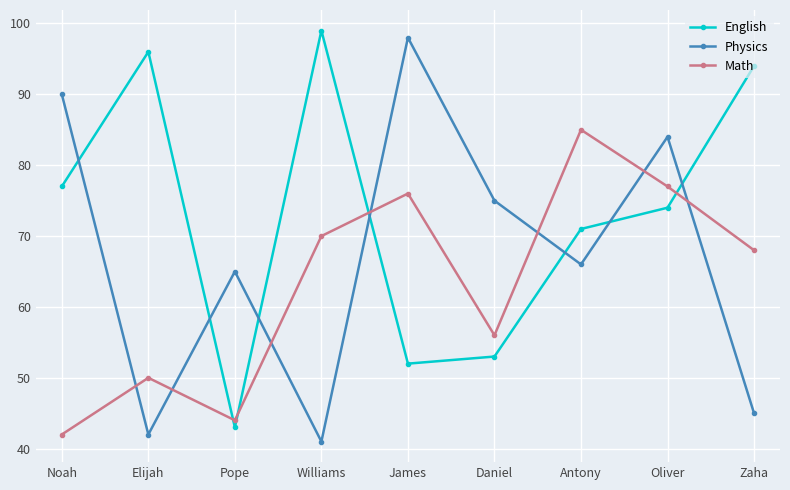

How many data points in Math are less than 68?

4